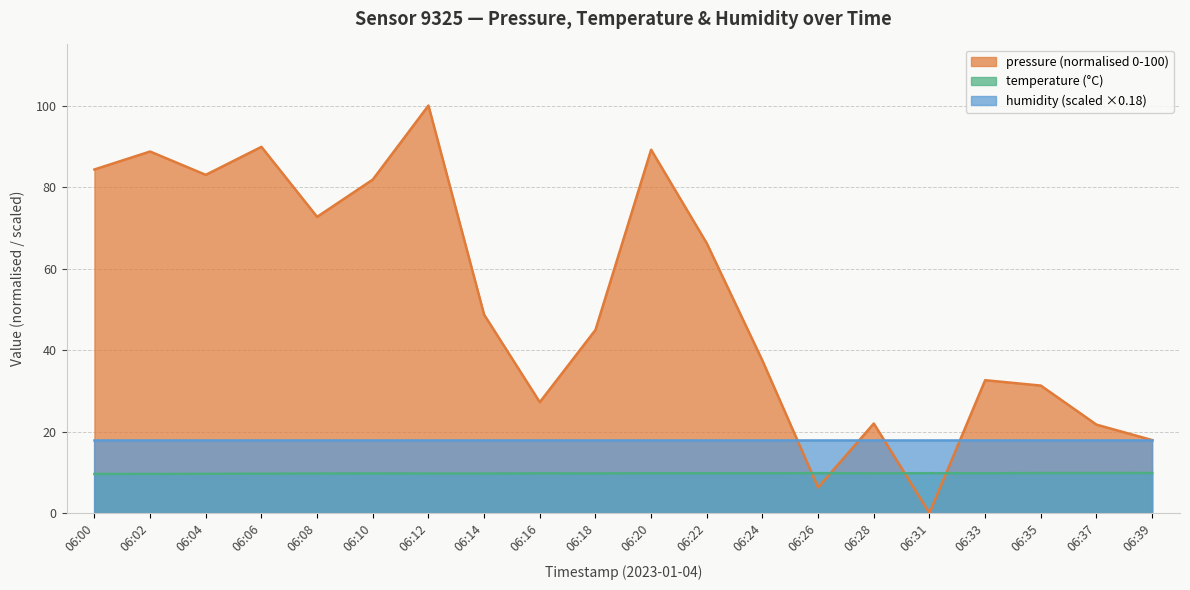

After their last crossing, which series has the higher values: temperature or pressure?

pressure